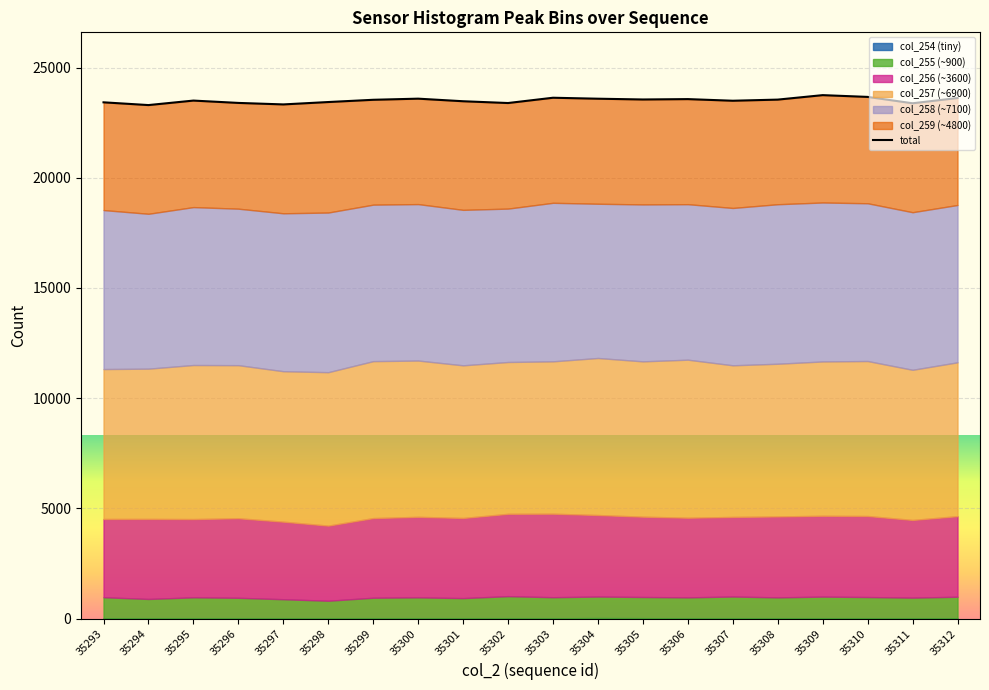

True or false: the data shows 23389 at 35302.

True